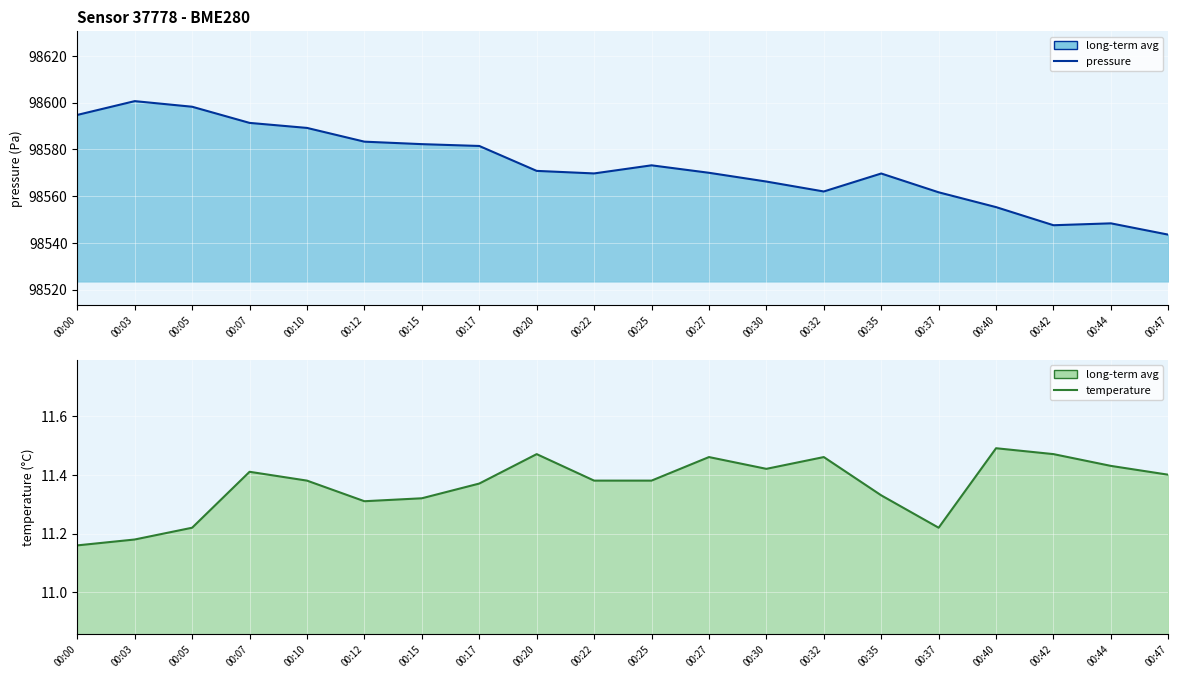

Reading left to right, extract all data points from this chart.

pressure: 98594.7	98600.6	98598.2	98591.3	98589.1	98583.2	98582.2	98581.4	98570.8	98569.7	98573.1	98569.9	98566.2	98561.9	98569.6	98561.6	98555.2	98547.5	98548.3	98543.5
temperature: 11.2	11.2	11.2	11.4	11.4	11.3	11.3	11.4	11.5	11.4	11.4	11.5	11.4	11.5	11.3	11.2	11.5	11.5	11.4	11.4